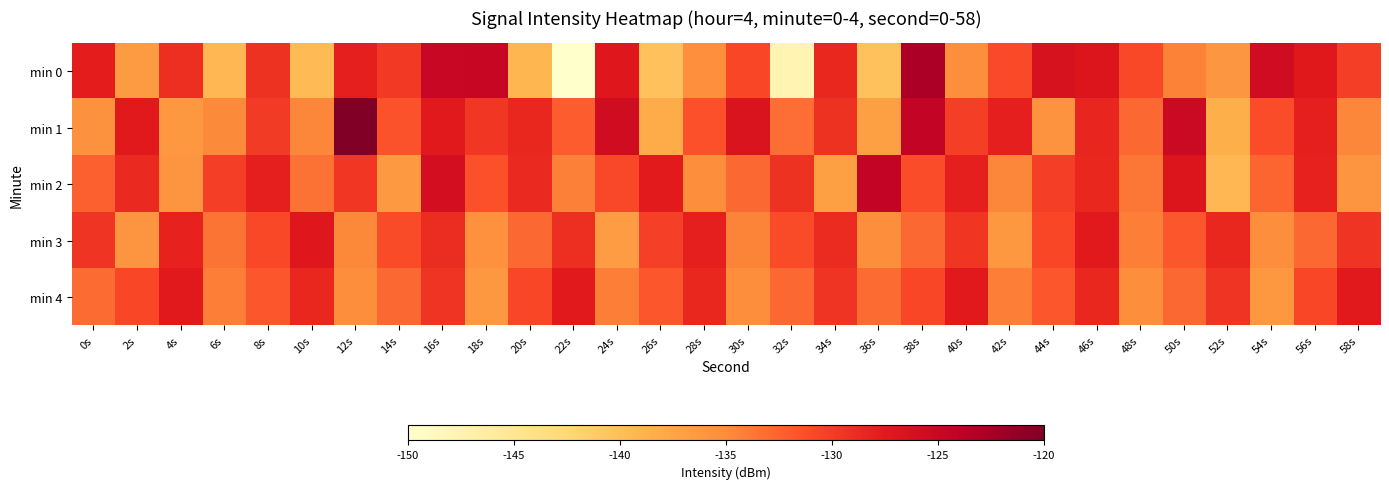

What is the maximum value shown in the chart?

-120.2